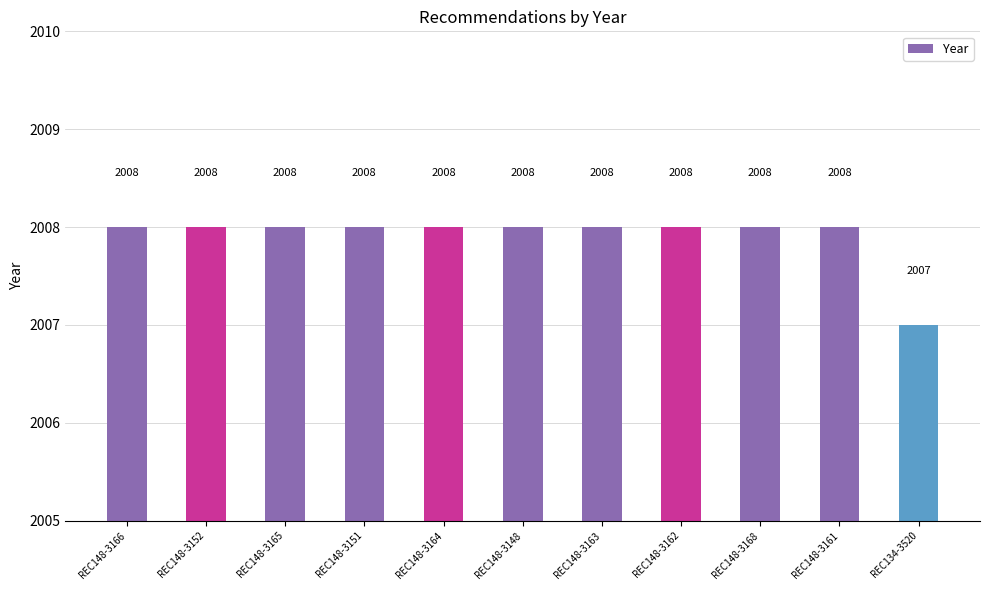

What is the minimum value shown in the chart?

2007